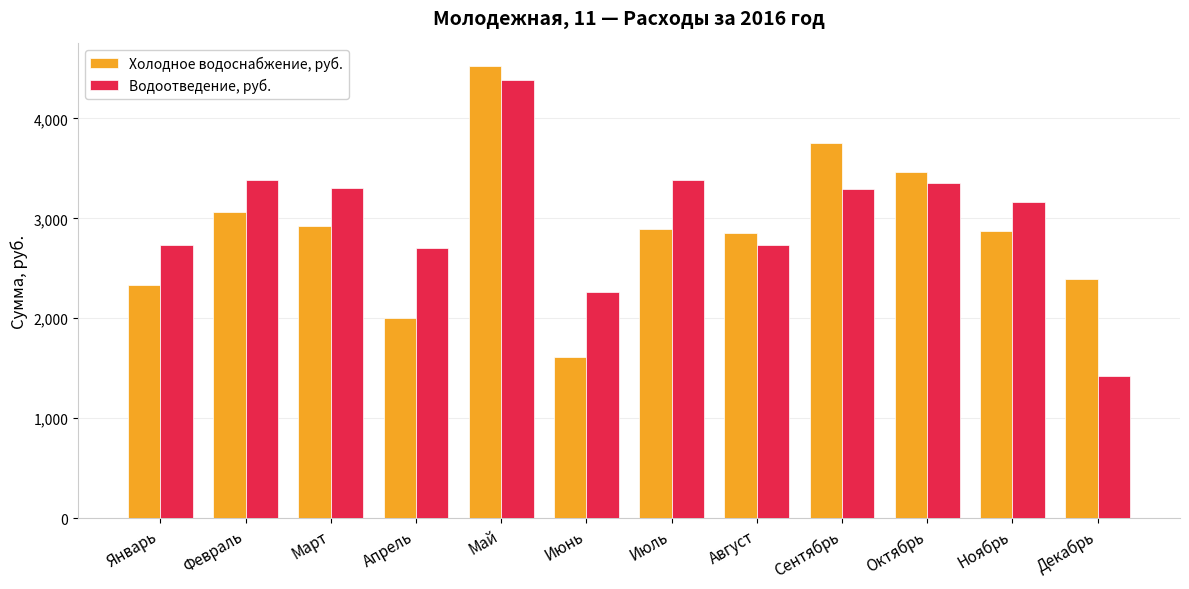

Which category has the highest value in the Холодное водоснабжение, руб. series?

Май